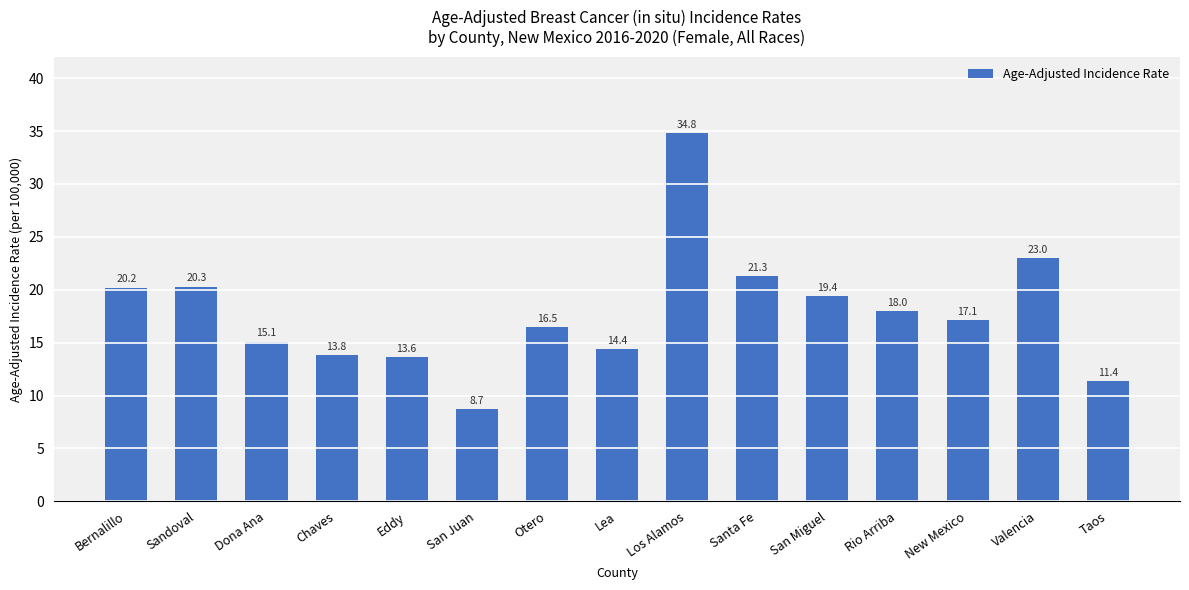

Between Taos and Los Alamos, which is larger?

Los Alamos